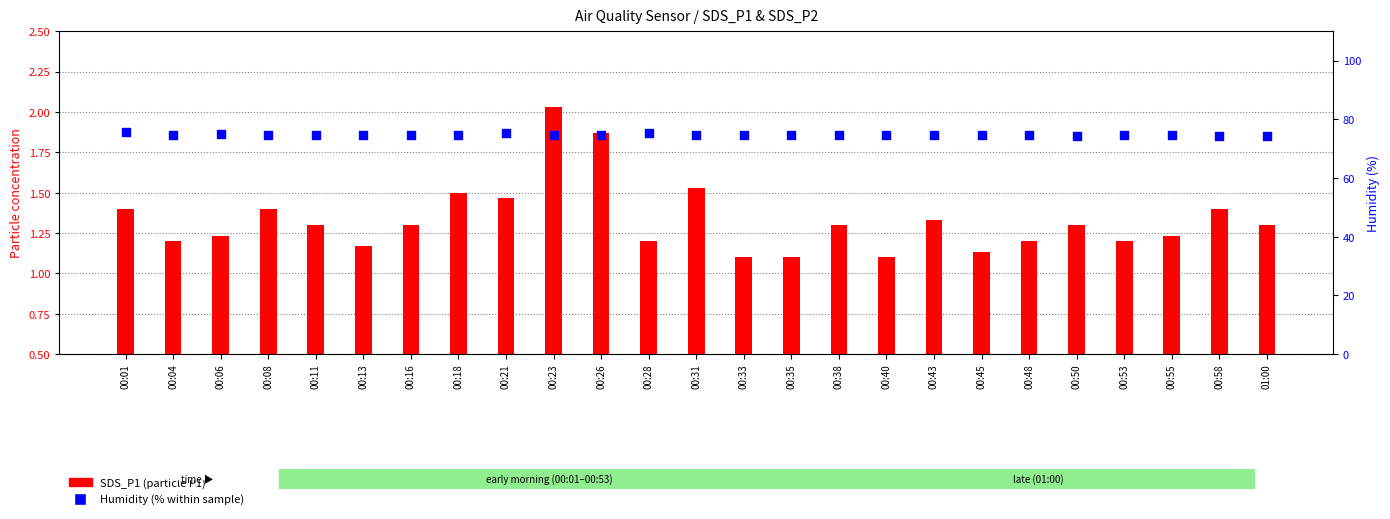

What are all the series names shown in the legend?

SDS_P1, Humidity (%)